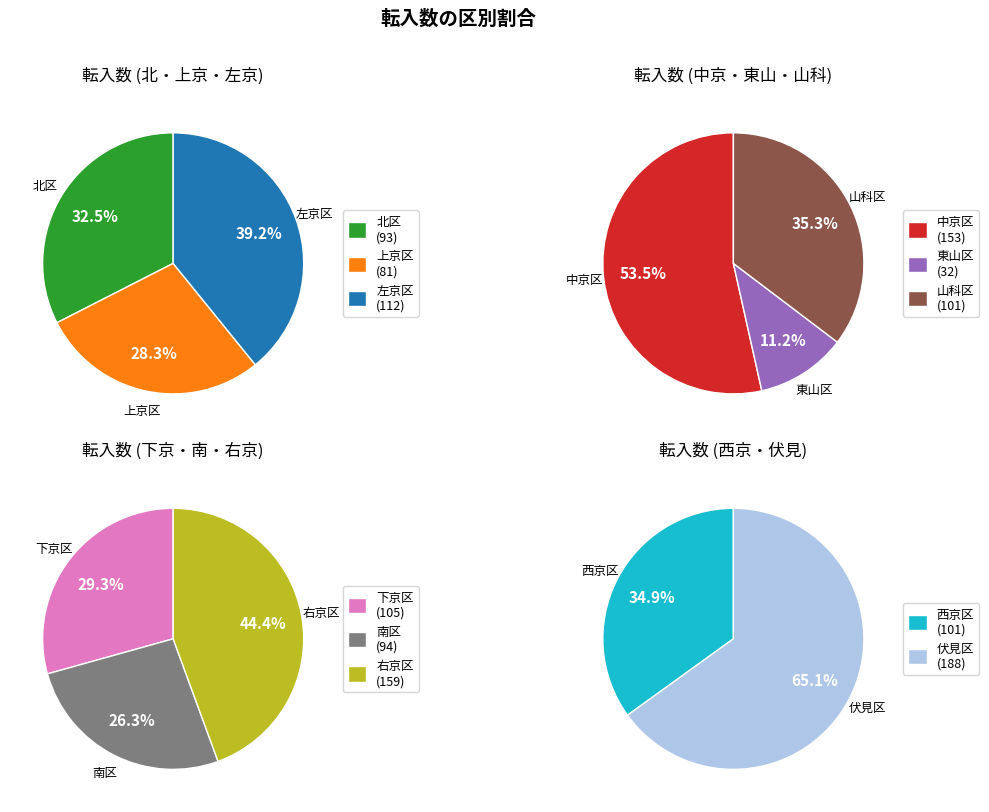

Combined, do 伏見区 and 西京区 account for over 50%?

No